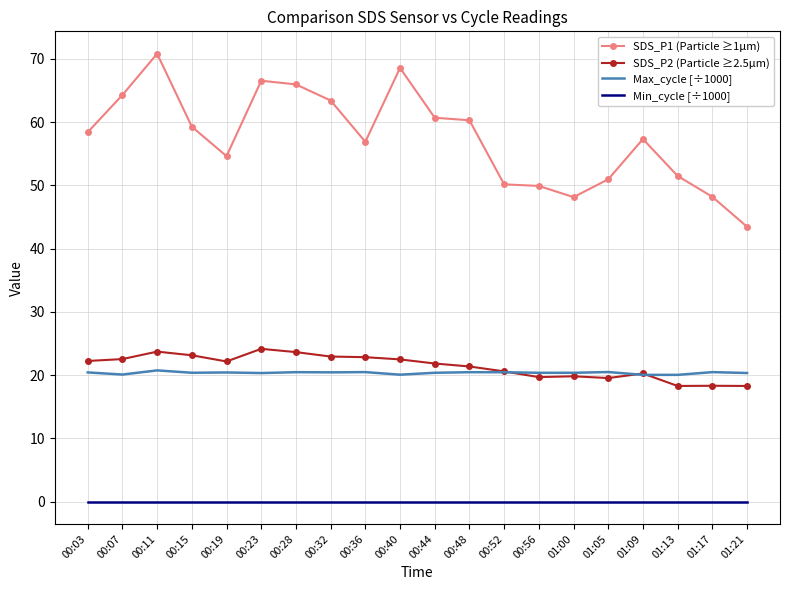

List the series in order of their peak value, lowest first.

Min_cycle [÷1000], Max_cycle [÷1000], SDS_P2 (Particle ≥2.5µm), SDS_P1 (Particle ≥1µm)